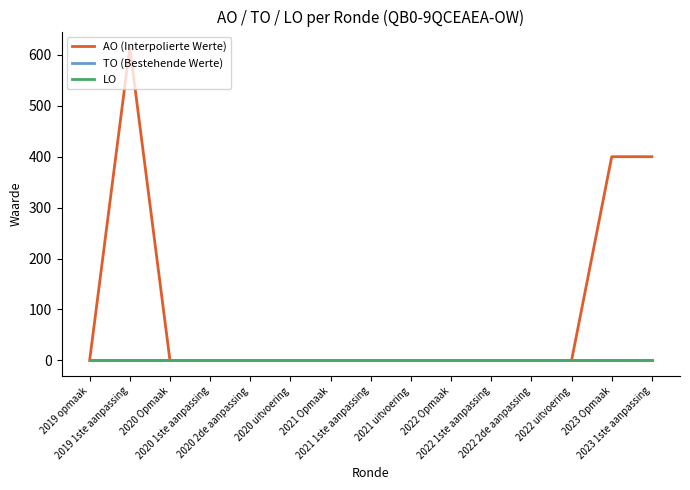

True or false: LO and AO (Interpolierte Werte) intersect in this chart.

False